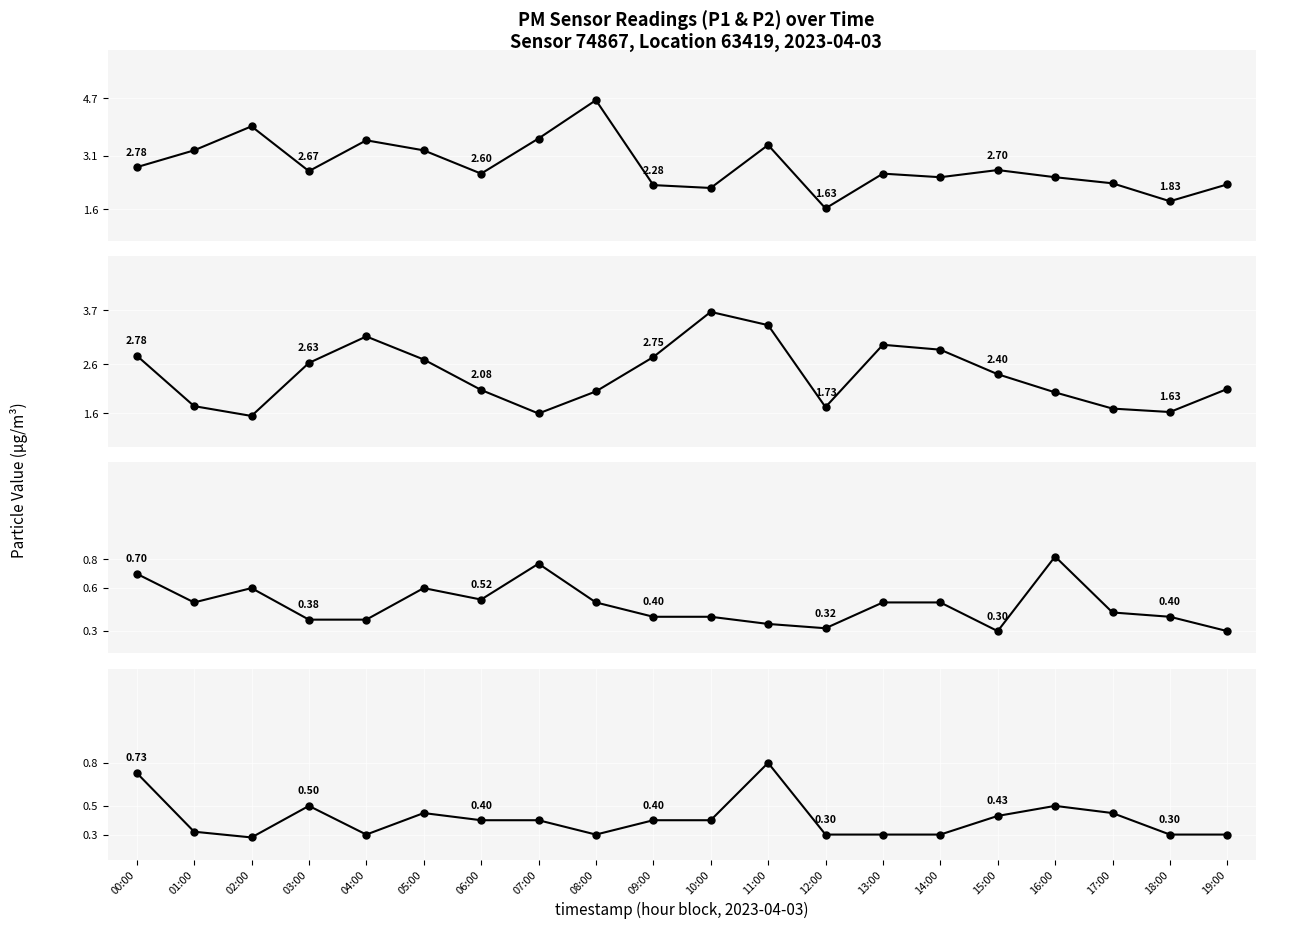

Is this an area chart (filled region under the line)?

No